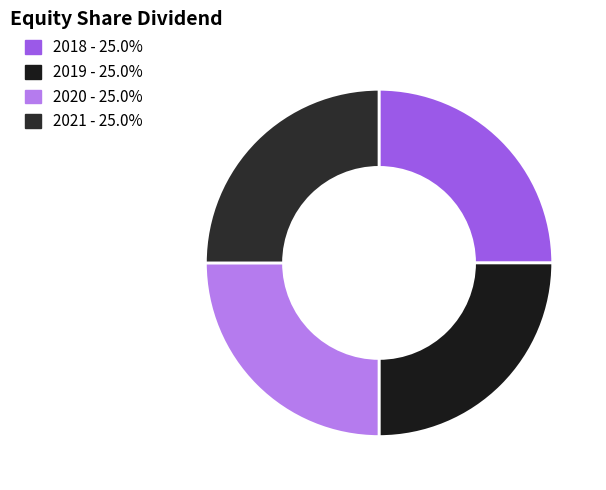

How many slices are in this pie chart?

4